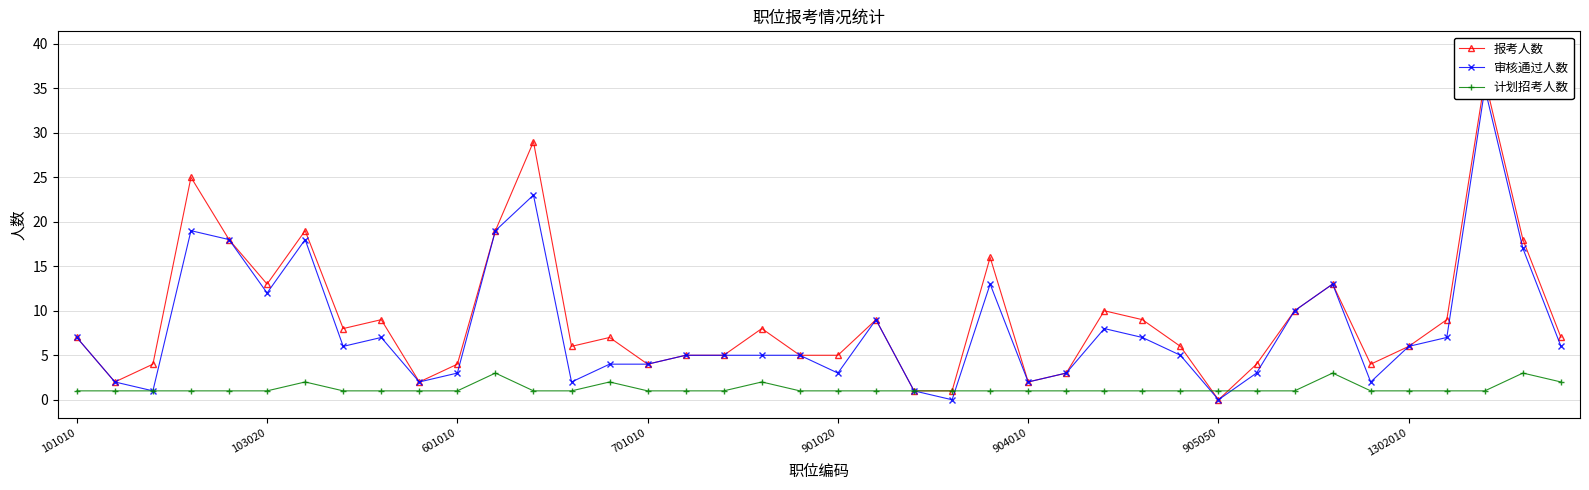

At which label does 计划招考人数 reach its minimum?

101010